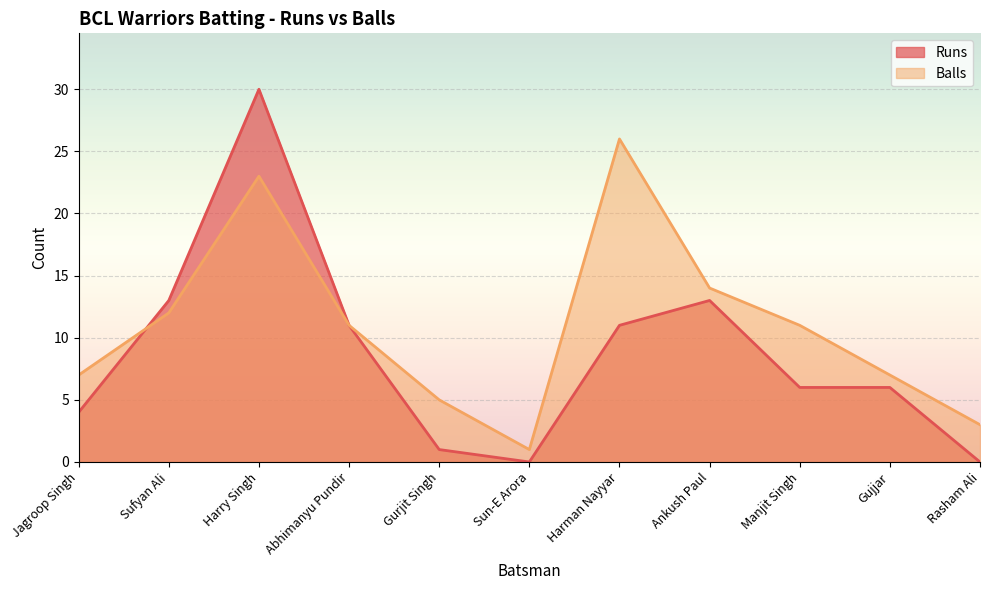

Rank the categories by Runs value from highest to lowest.

Harry Singh, Sufyan Ali, Ankush Paul, Abhimanyu Pundir, Harman Nayyar, Manjit Singh, Gujjar, Jagroop Singh, Gurjit Singh, Sun-E Arora, Rasham Ali